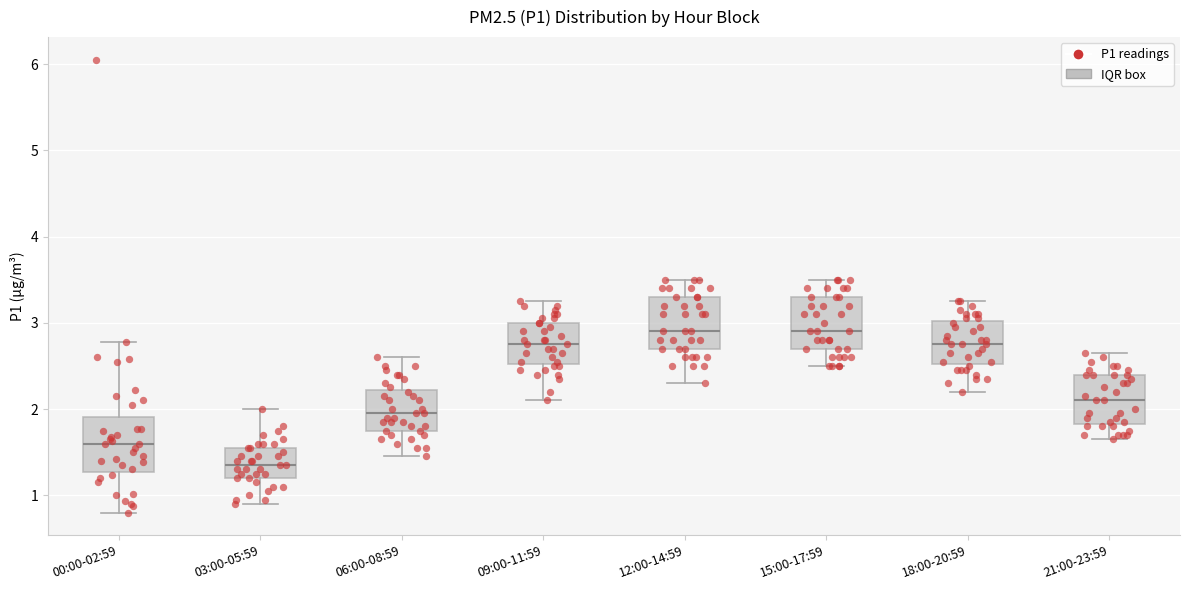

Reading left to right, read every box against the y-axis: the position of its median line, the range the box covers, and the ends of its whiskers. The values are not printed on the chart, so give them approximately, as read against the axis.

00:00-02:59: median 1.6, box 1.3 to 1.9, whiskers 0.8 to 2.8
03:00-05:59: median 1.4, box 1.2 to 1.6, whiskers 0.9 to 2.0
06:00-08:59: median 2.0, box 1.8 to 2.2, whiskers 1.5 to 2.6
09:00-11:59: median 2.8, box 2.5 to 3.0, whiskers 2.1 to 3.3
12:00-14:59: median 2.9, box 2.7 to 3.3, whiskers 2.3 to 3.5
15:00-17:59: median 2.9, box 2.7 to 3.3, whiskers 2.5 to 3.5
18:00-20:59: median 2.8, box 2.5 to 3.0, whiskers 2.2 to 3.3
21:00-23:59: median 2.1, box 1.8 to 2.4, whiskers 1.7 to 2.7